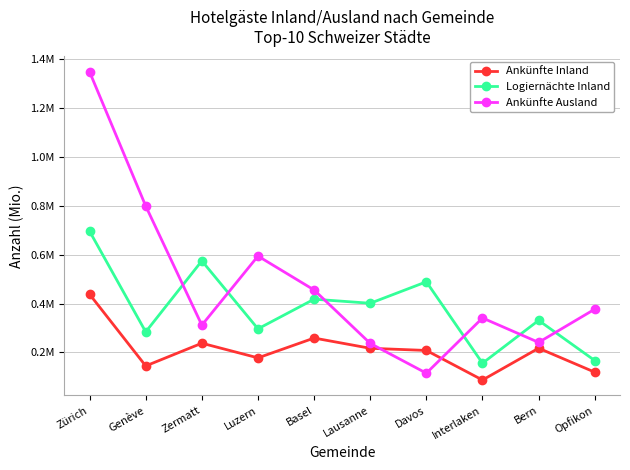

Which series has the largest total across all categories?

Ankünfte Ausland